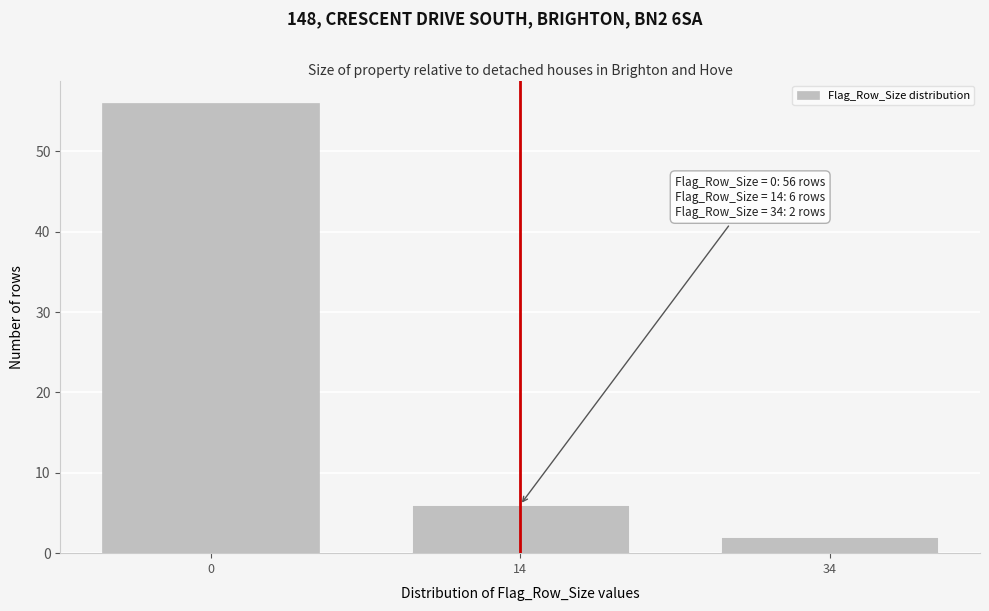

Reading left to right, transcribe all the data shown in this chart.

56	6	2